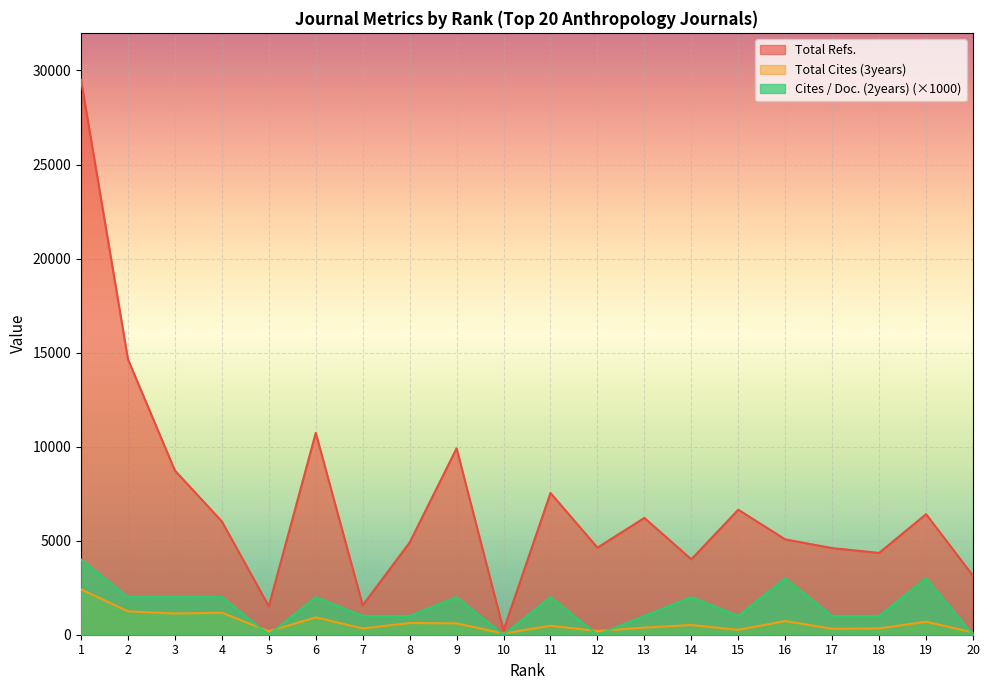

In Cites / Doc. (2years), how many points are higher than both neighbors (excluding endpoints)?

6